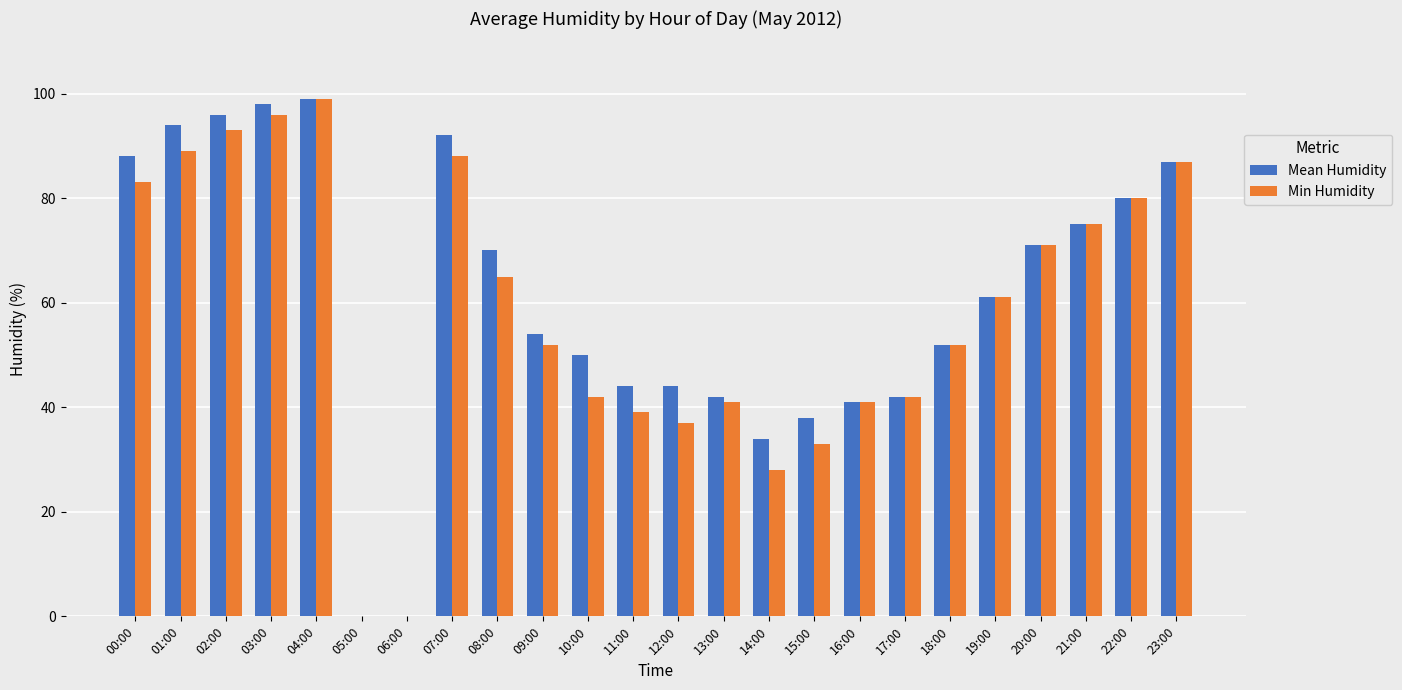

Which series changed the most between 01:00 and 17:00?

Mean Humidity